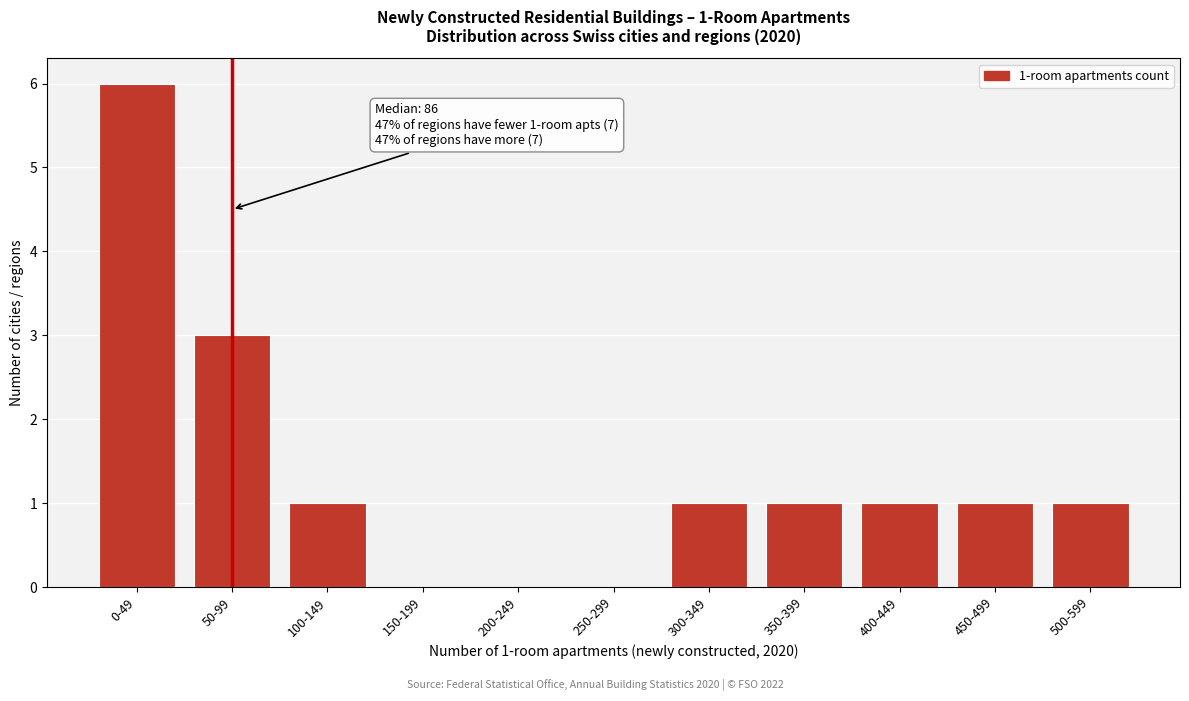

Reading left to right, extract all data points from this chart.

0-49=6	50-99=3	100-149=1	150-199=0	200-249=0	250-299=0	300-349=1	350-399=1	400-449=1	450-499=1	500-599=1